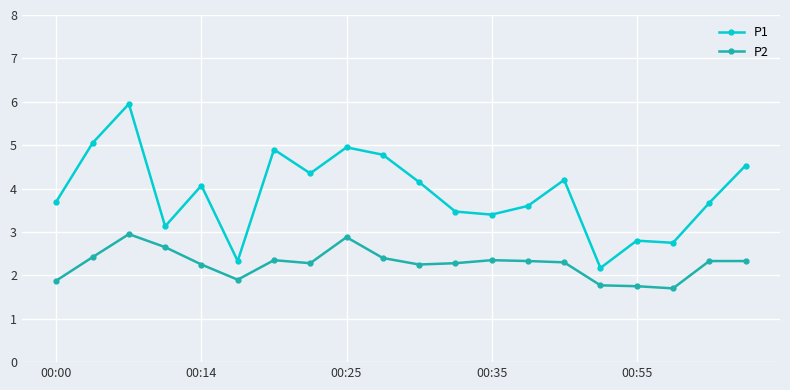

Count the number of data series in this chart.

2